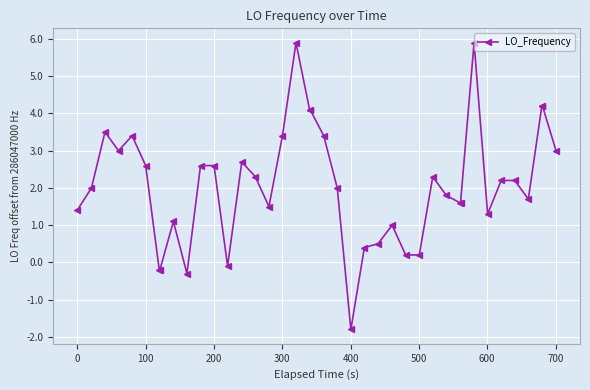

What is the average value?

2.1